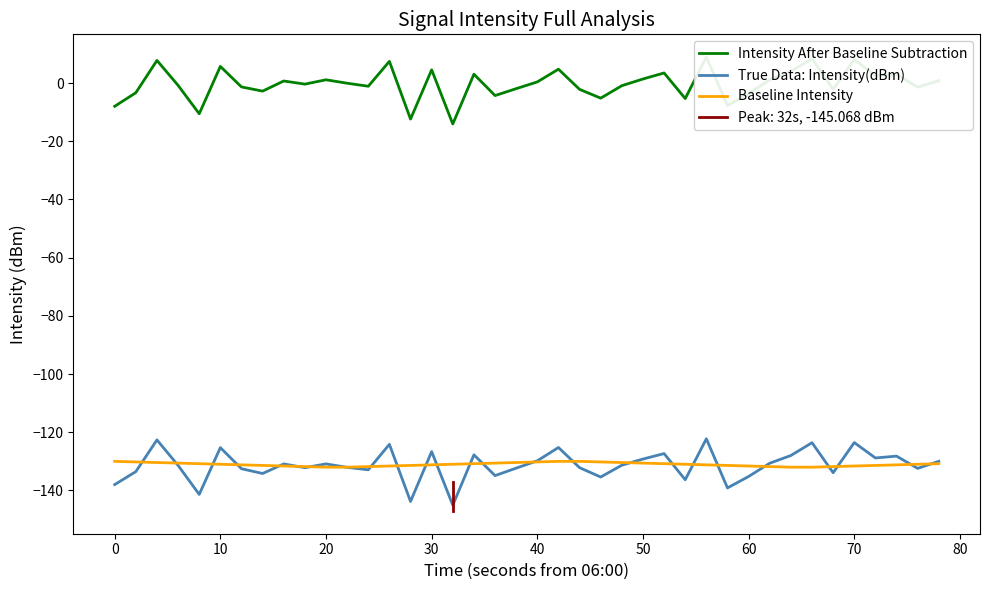

What is the sum of all True Data: Intensity(dBm) values?

-5254.9